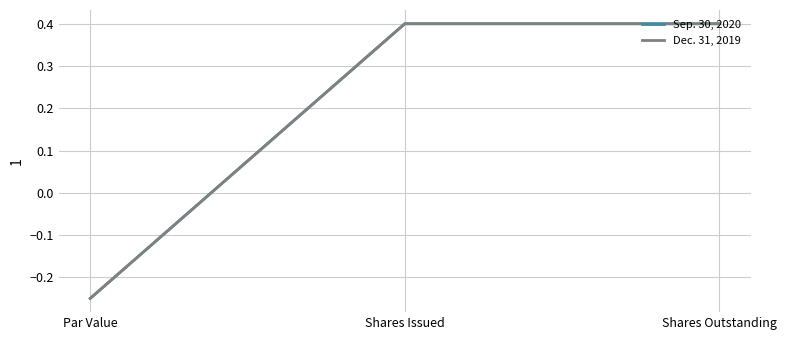

Does the chart display data point markers on the line(s)?

No